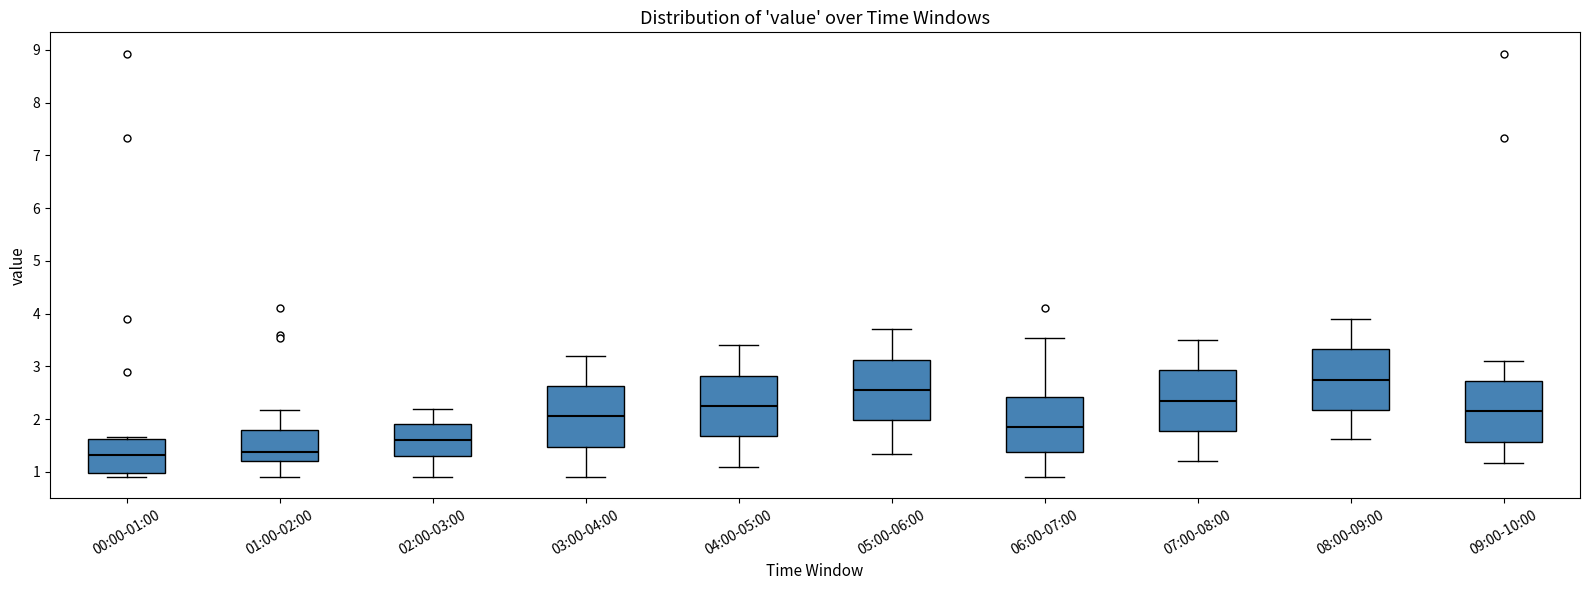

Reading left to right, read every box against the y-axis: the position of its median line, the range the box covers, and the ends of its whiskers. The values are not printed on the chart, so give them approximately, as read against the axis.

00:00-01:00: median 1.3, box 1.0 to 1.6, whiskers 0.9 to 1.7
01:00-02:00: median 1.4, box 1.2 to 1.8, whiskers 0.9 to 2.2
02:00-03:00: median 1.6, box 1.3 to 1.9, whiskers 0.9 to 2.2
03:00-04:00: median 2.1, box 1.5 to 2.6, whiskers 0.9 to 3.2
04:00-05:00: median 2.3, box 1.7 to 2.8, whiskers 1.1 to 3.4
05:00-06:00: median 2.6, box 2.0 to 3.1, whiskers 1.3 to 3.7
06:00-07:00: median 1.9, box 1.4 to 2.4, whiskers 0.9 to 3.5
07:00-08:00: median 2.4, box 1.8 to 2.9, whiskers 1.2 to 3.5
08:00-09:00: median 2.8, box 2.2 to 3.3, whiskers 1.6 to 3.9
09:00-10:00: median 2.2, box 1.6 to 2.7, whiskers 1.2 to 3.1